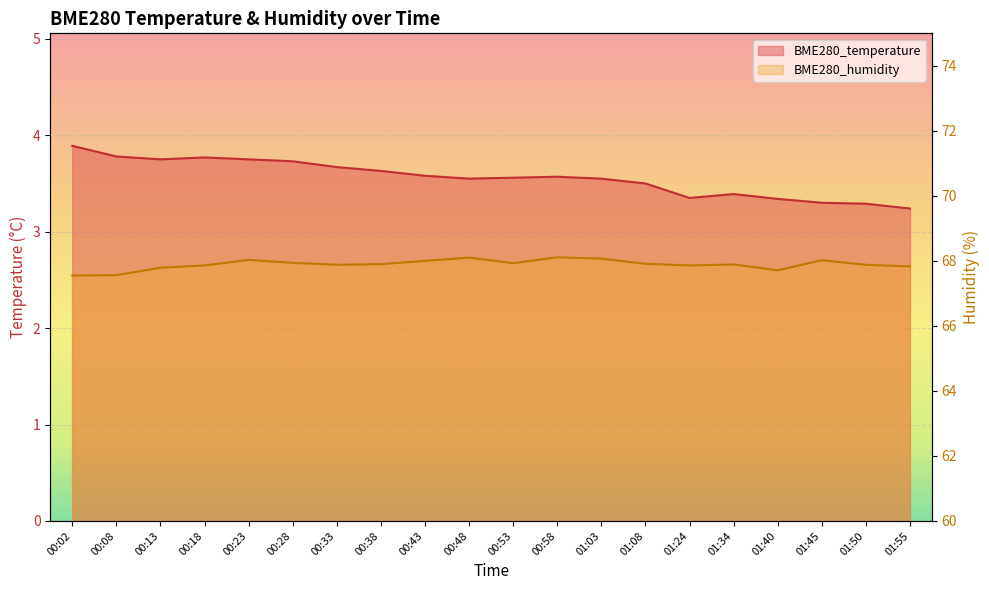

Is it true that BME280_humidity equals 68.0 at 00:23?

True